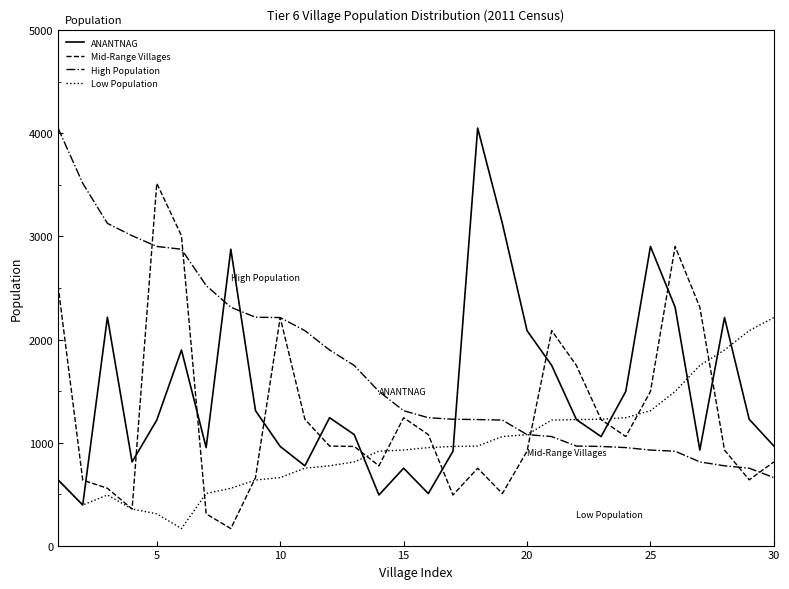

What is the difference between the maximum and second lowest values in the High Population series?

3301